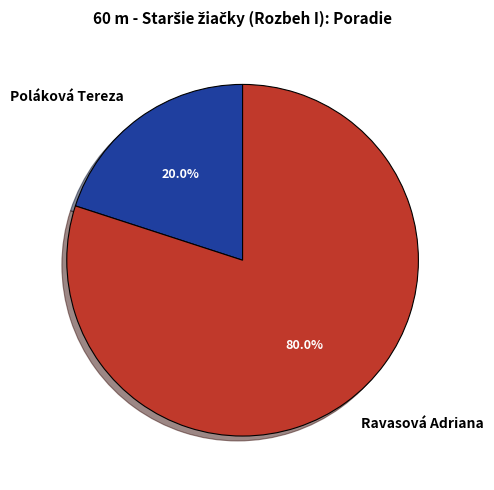

What is the ratio of the value at Ravasová Adriana to the value at Poláková Tereza?

4.0